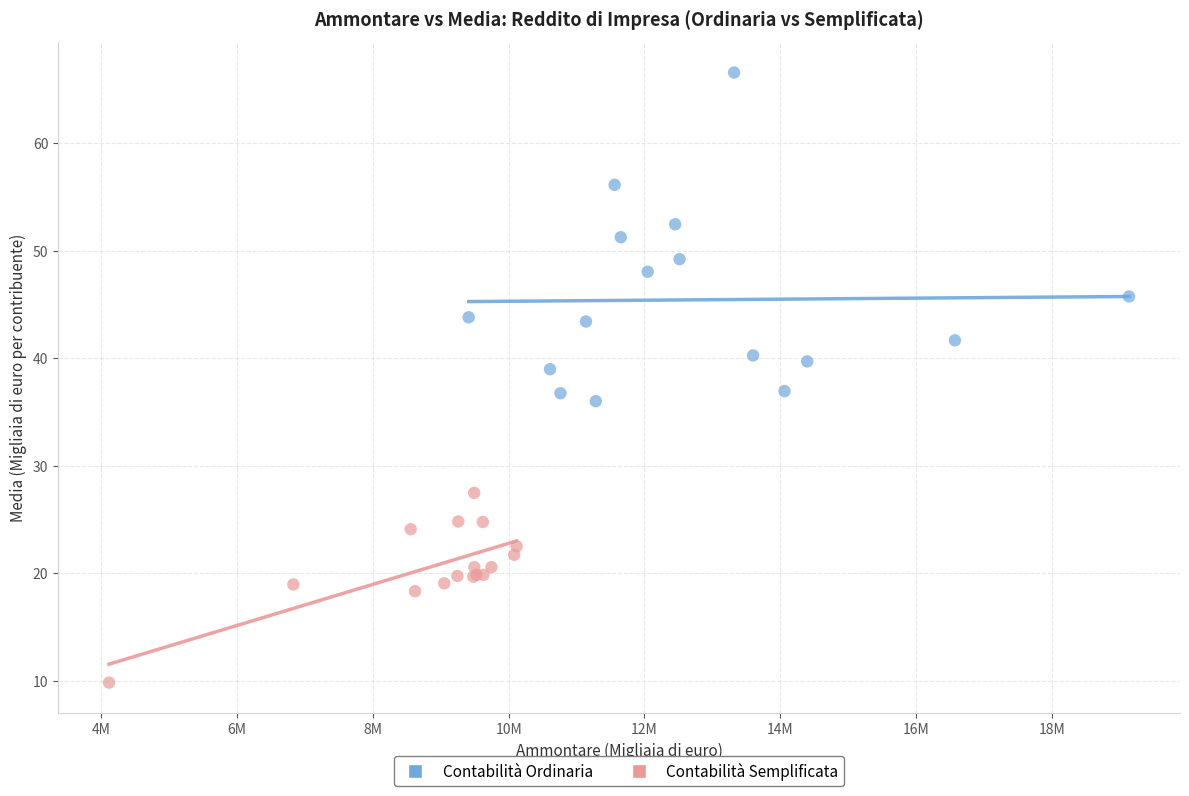

Which series reaches the maximum Y coordinate?

Contabilità Ordinaria